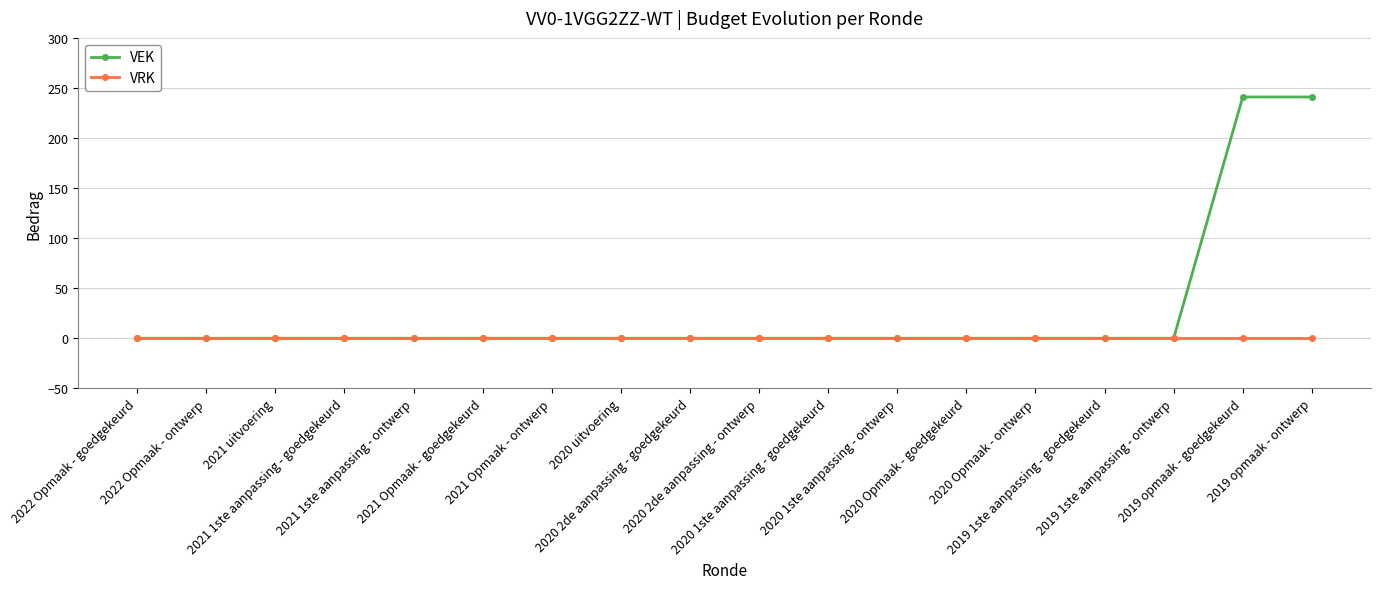

What is the maximum value shown in the chart?

241